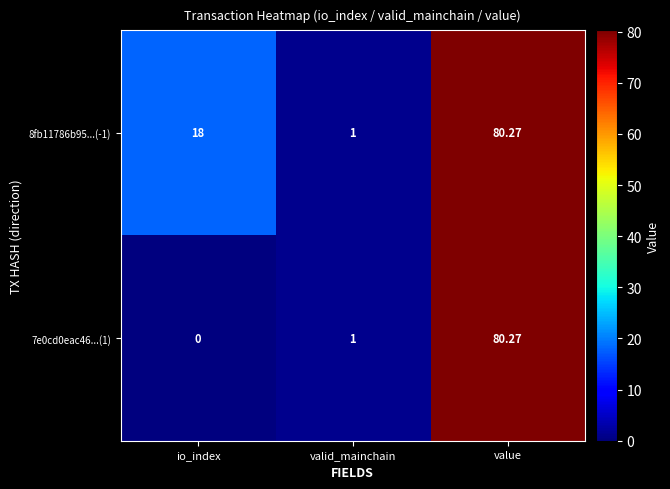

Where is 8fb11786b95...(-1) nearest to the value 40?

io_index